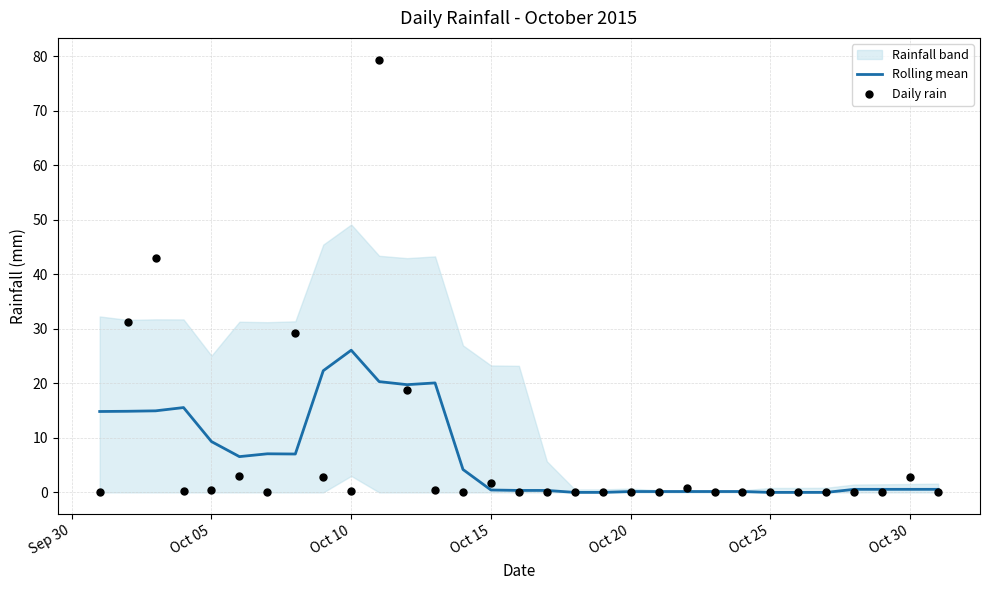

Which series contains the highest Y value?

Daily rain